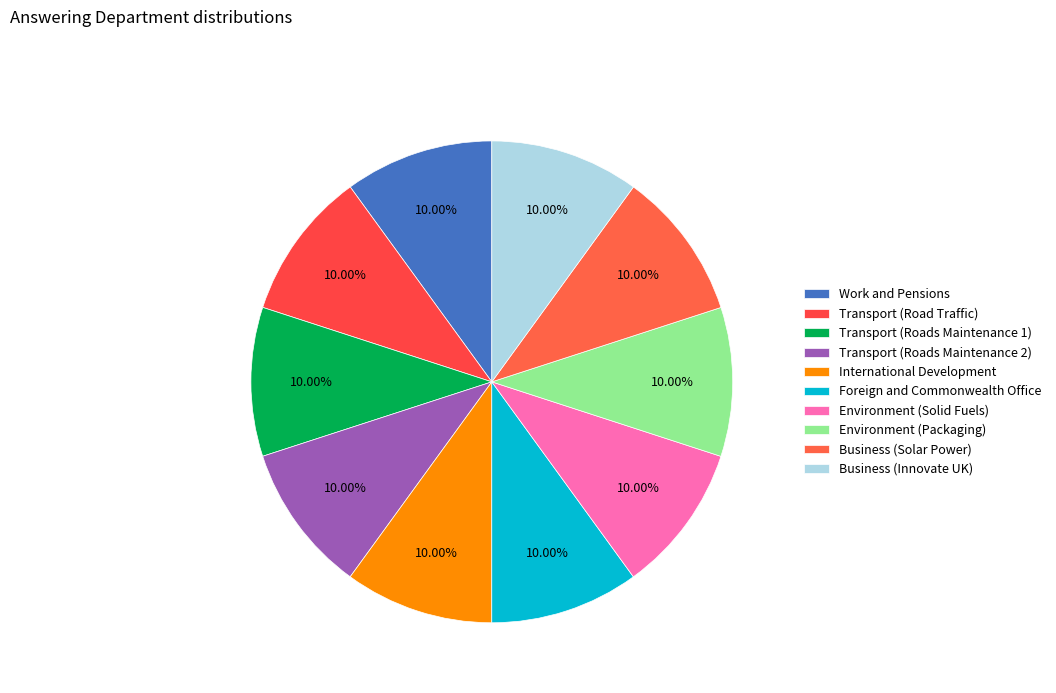

How many segments does this pie chart have?

10